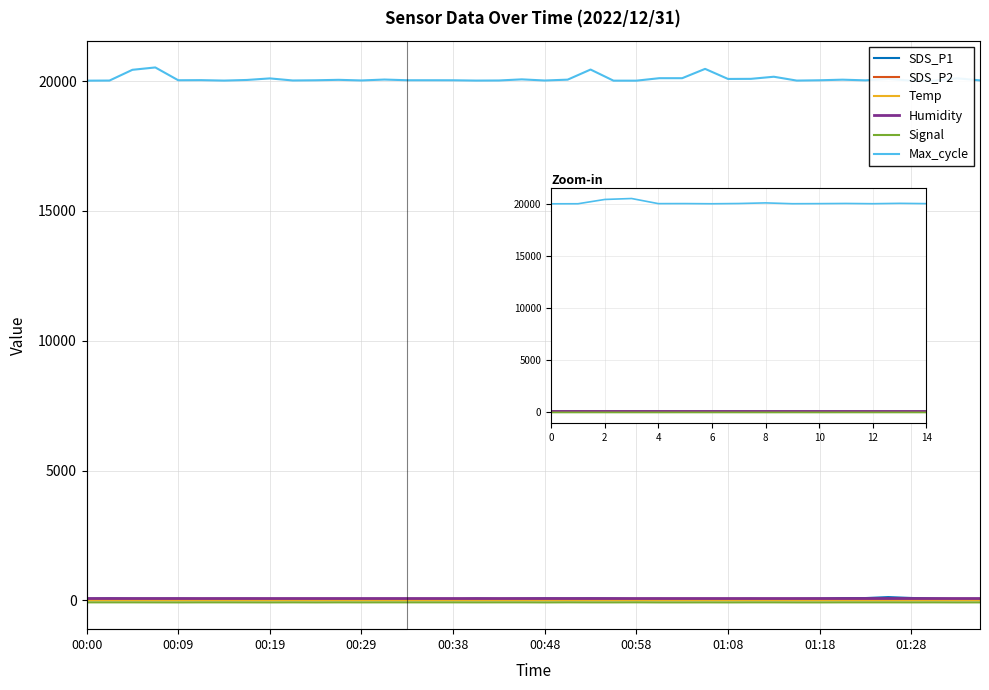

What are all the series names shown in the legend?

SDS_P1, SDS_P2, Temp, Humidity, Signal, Max_cycle